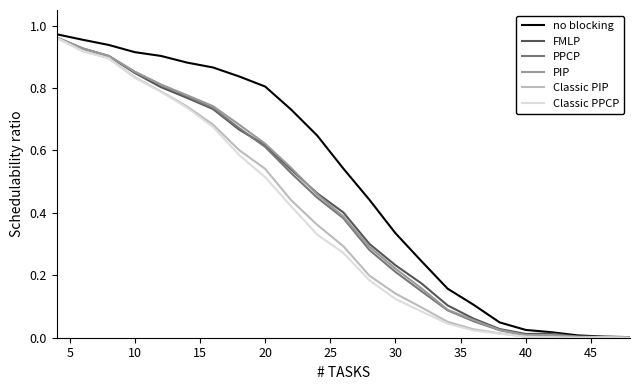

Which series has the largest total across all categories?

no blocking